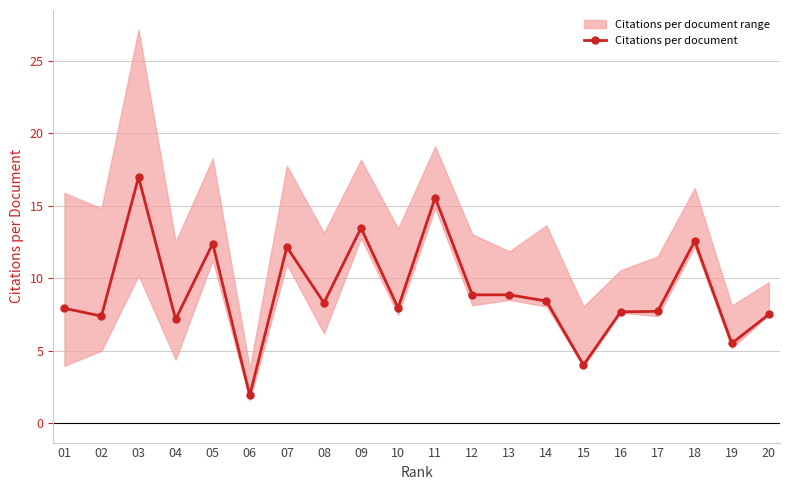

How many lines are shown in the chart?

1